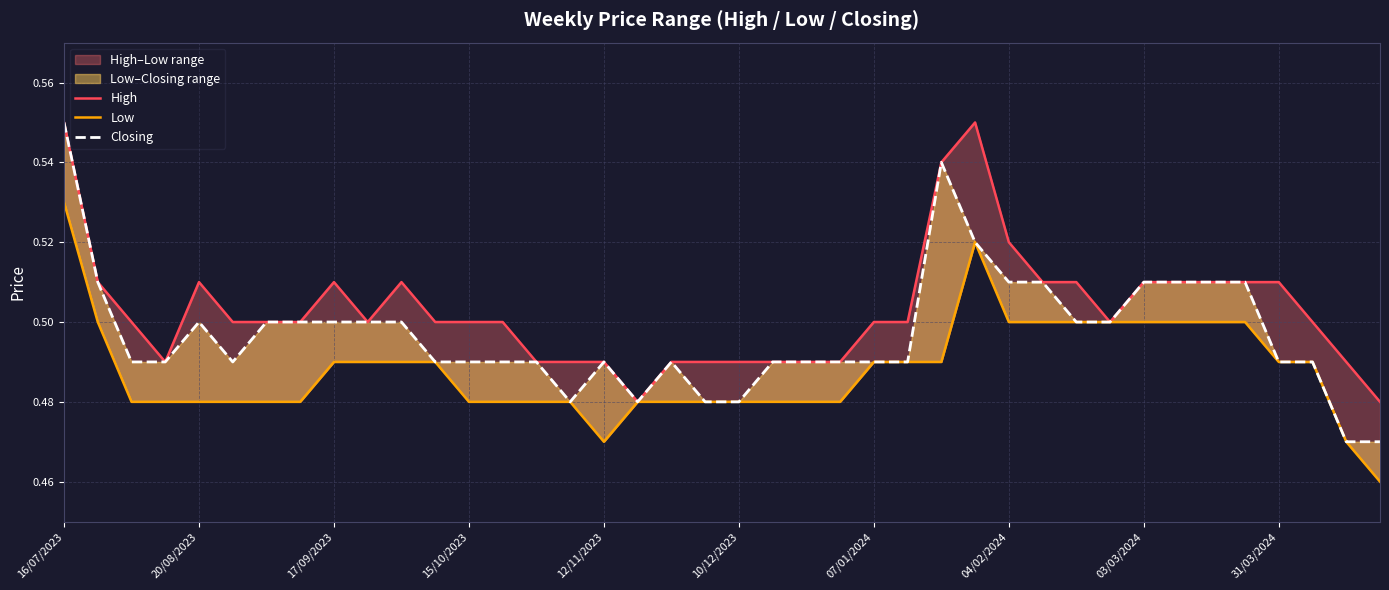

Count the number of data series in this chart.

3